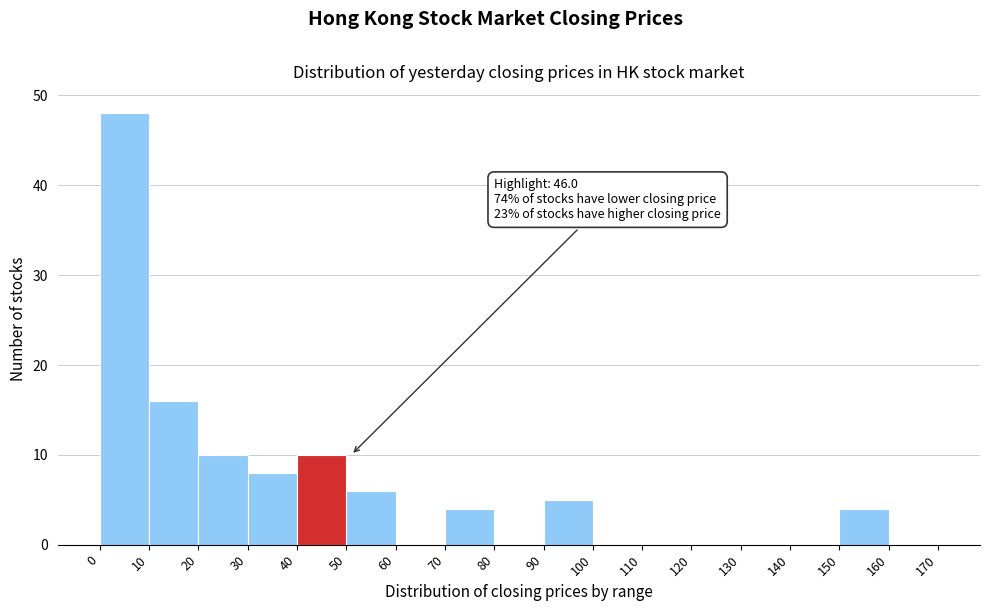

Over which range of the x-axis is the bar tallest?

0 to 10